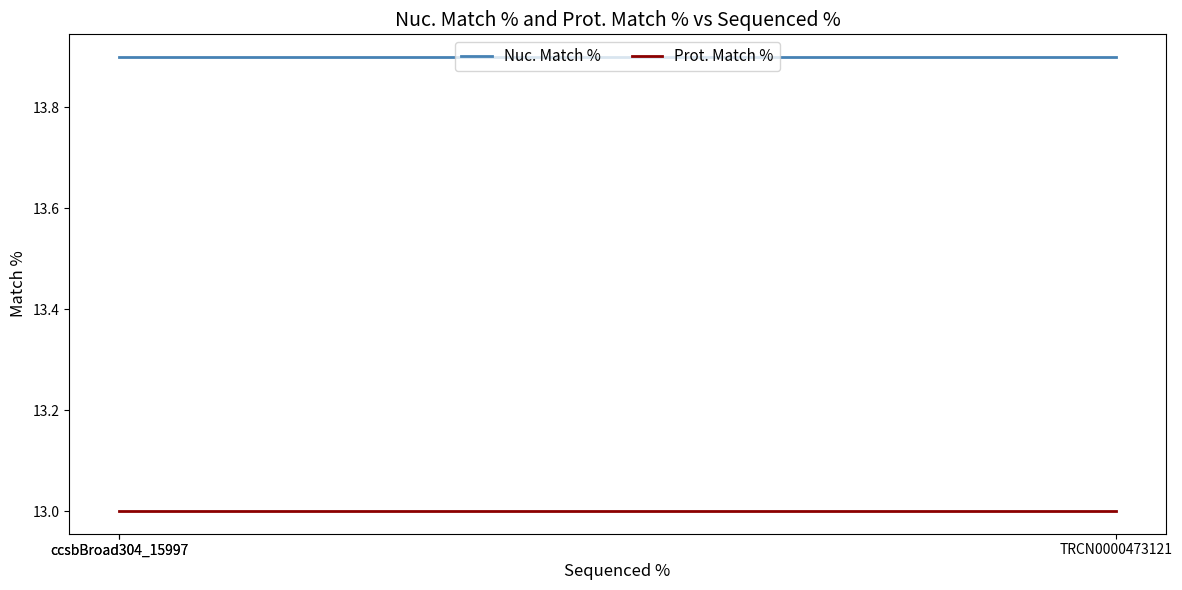

What is the value of the Prot. Match % point at the 3rd from the left?

13.0